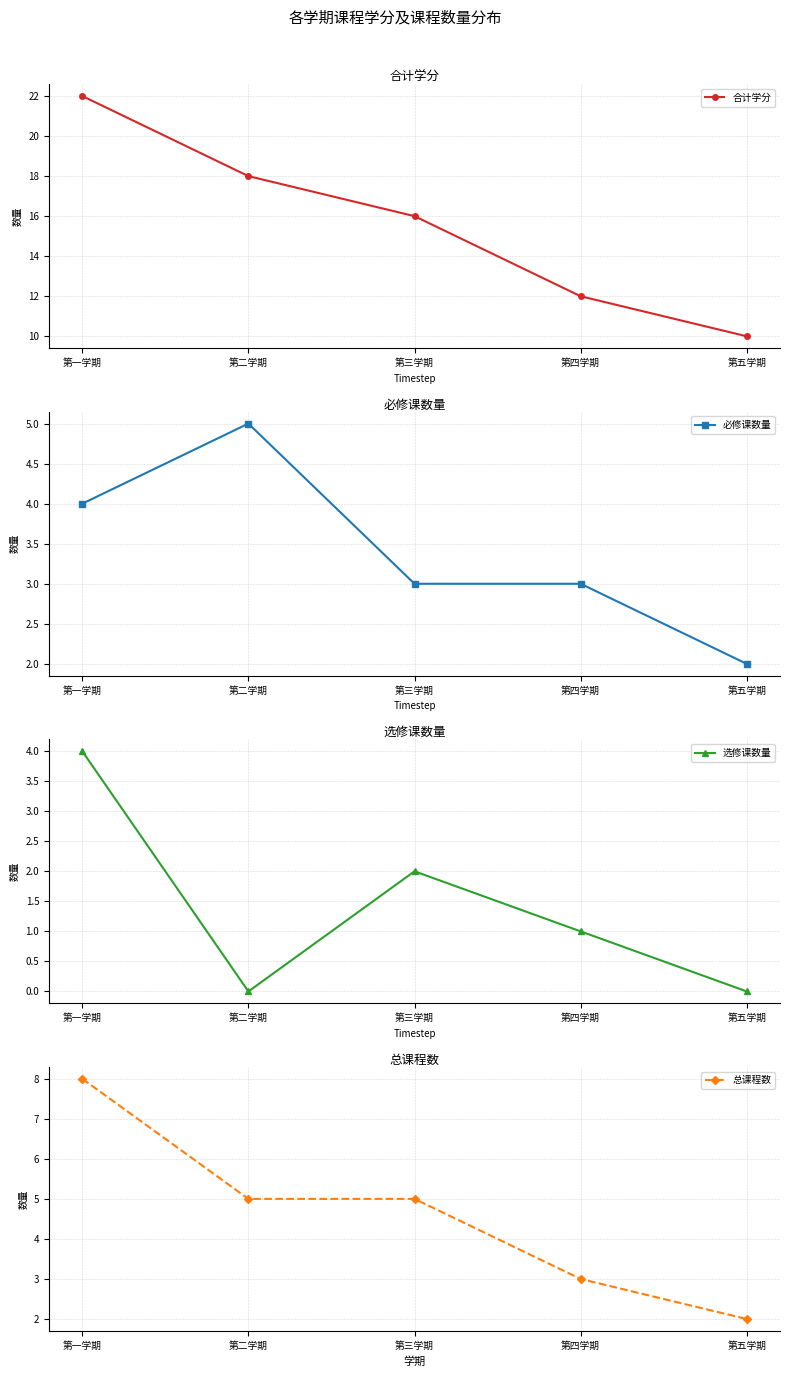

The 选修课数量 series shows 0 at 第二学期. True or false?

True